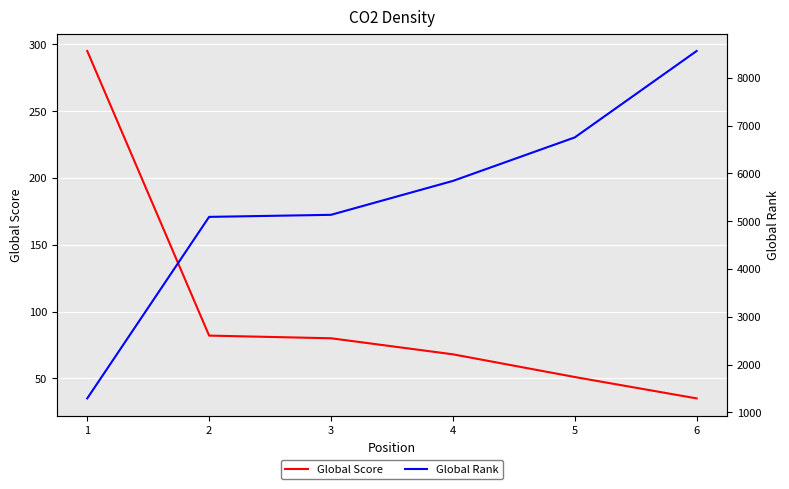

What is the minimum value shown in the chart?

35